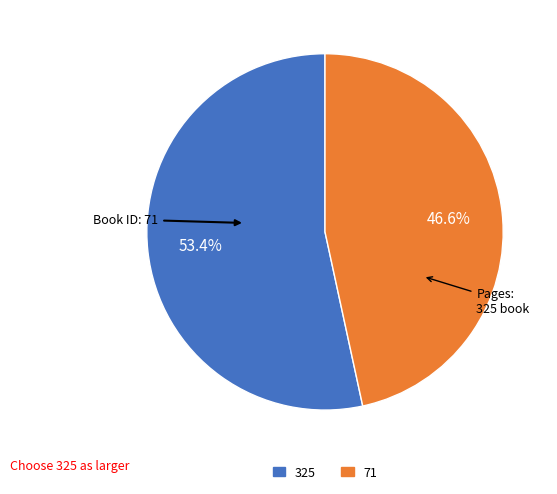

Count the number of slices in the pie.

2